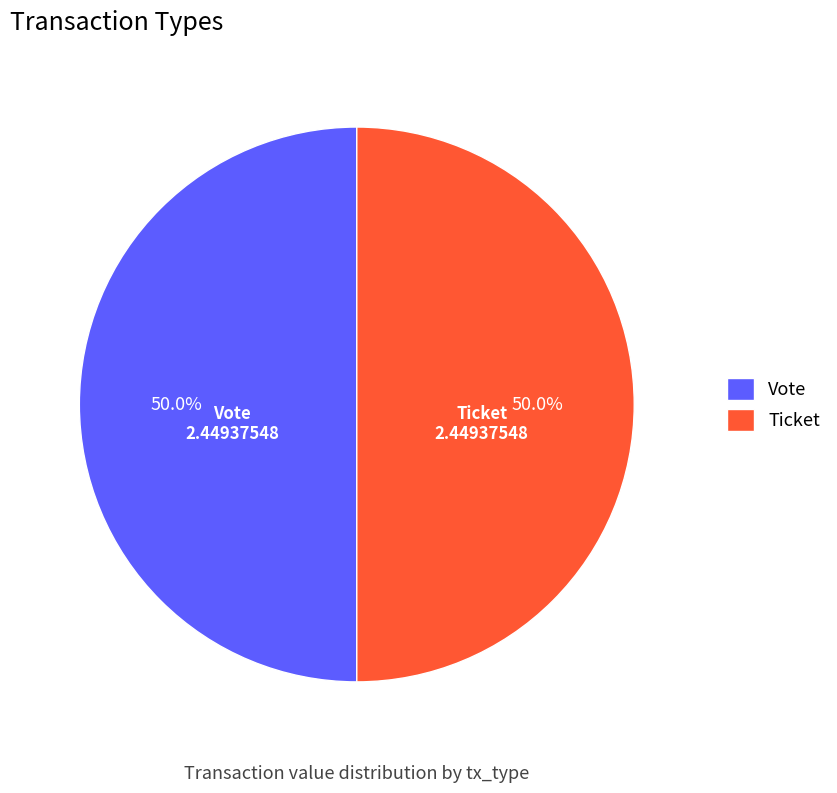

Approximately how many times larger is the value at Ticket compared to Vote?

1.0